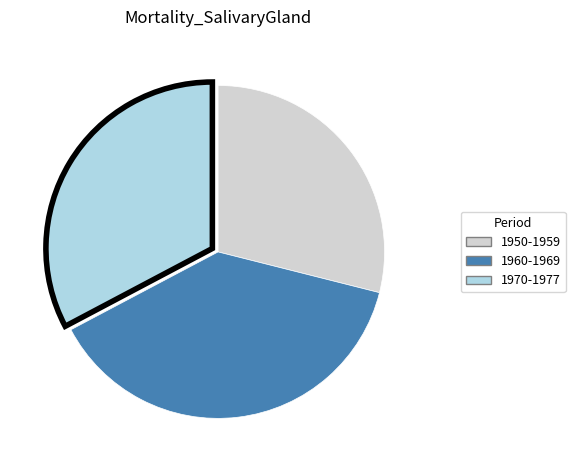

Is there a majority slice in this chart?

No